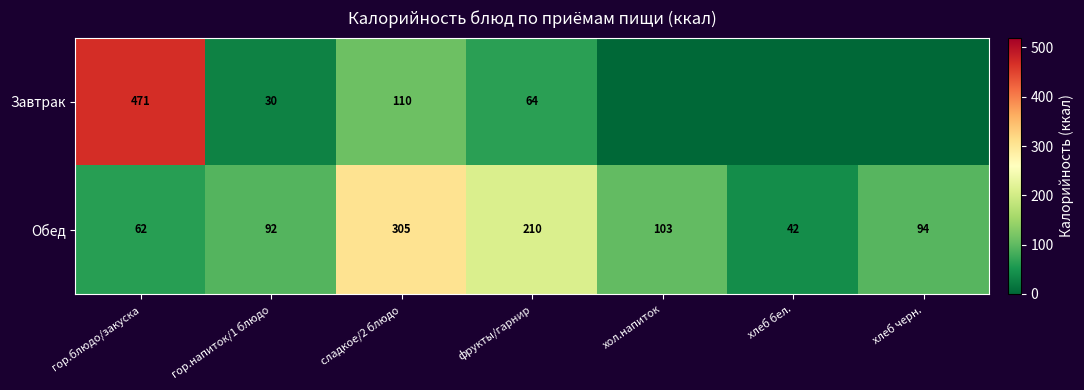

Rank the series at фрукты/гарнир from highest to lowest value.

Обед, Завтрак